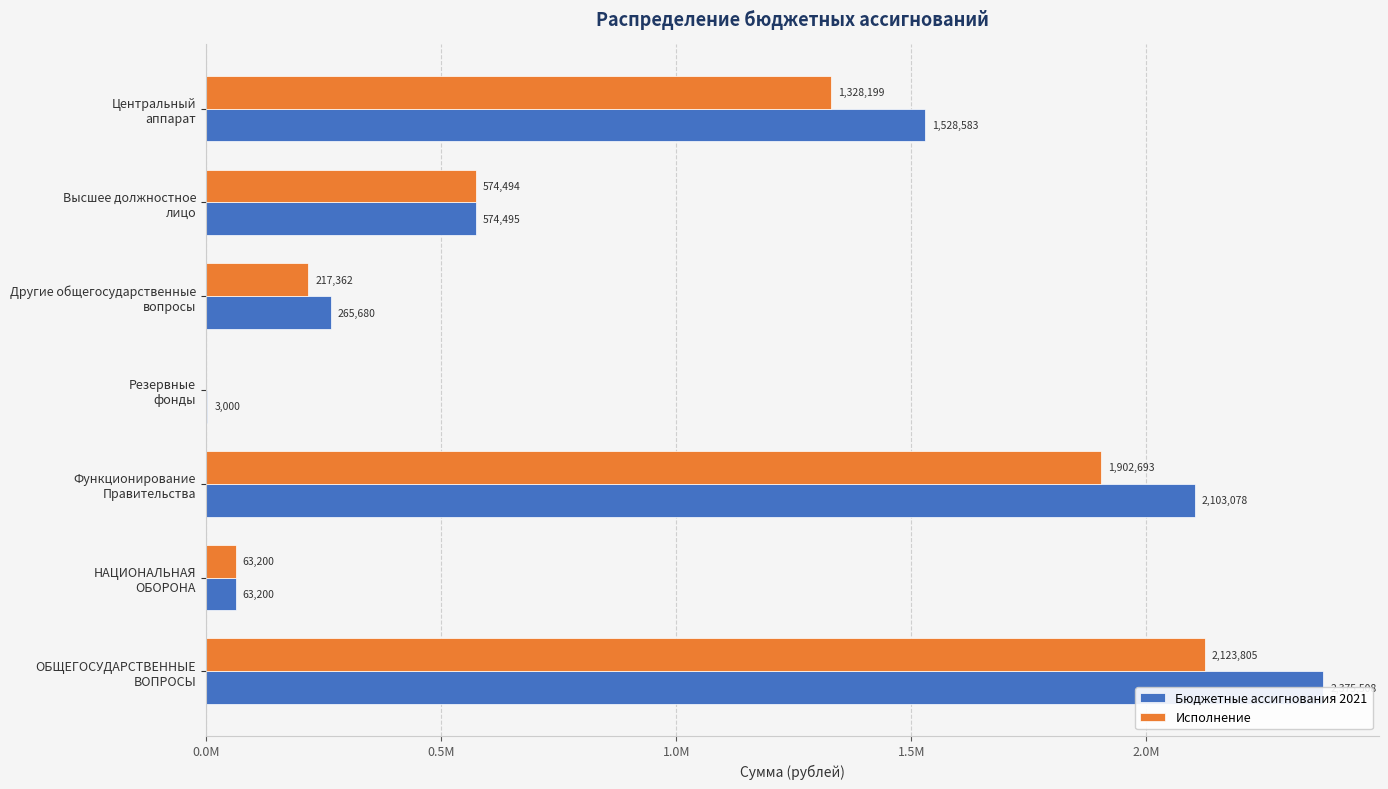

What is the sum of all Бюджетные ассигнования 2021 values?

6913544